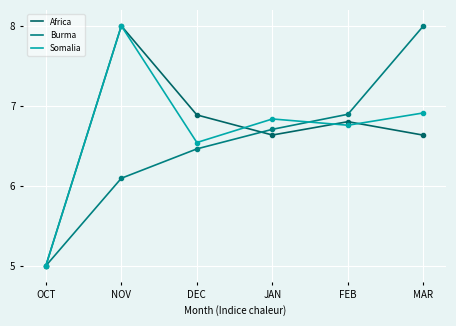

How many intersections are there between Burma and Somalia?

1